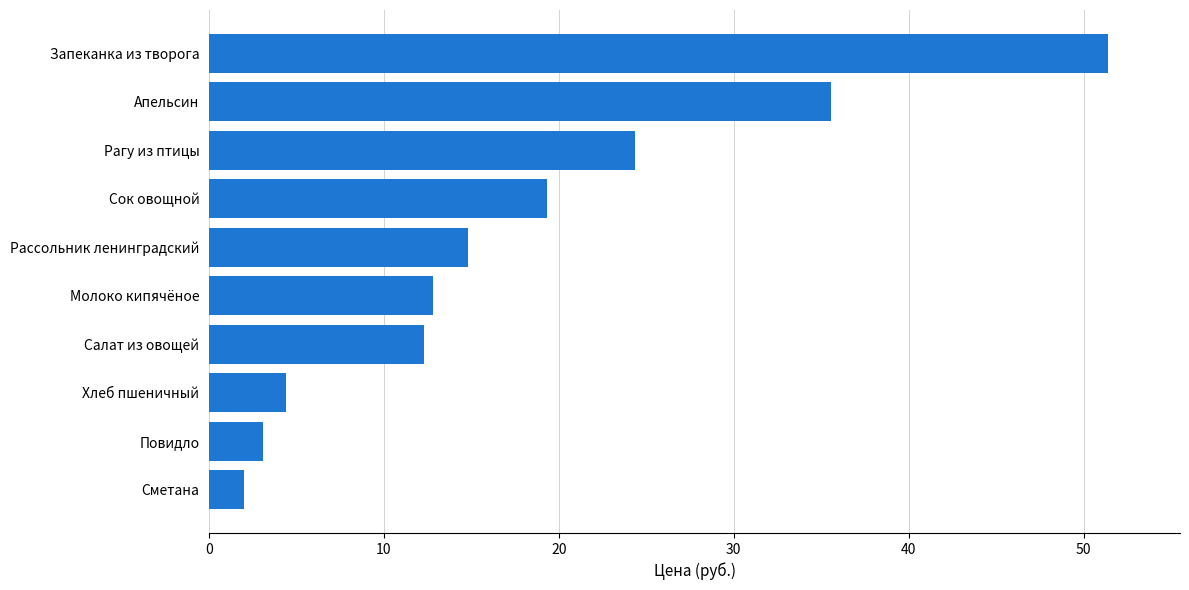

What is the difference between the second highest and minimum values?

33.5